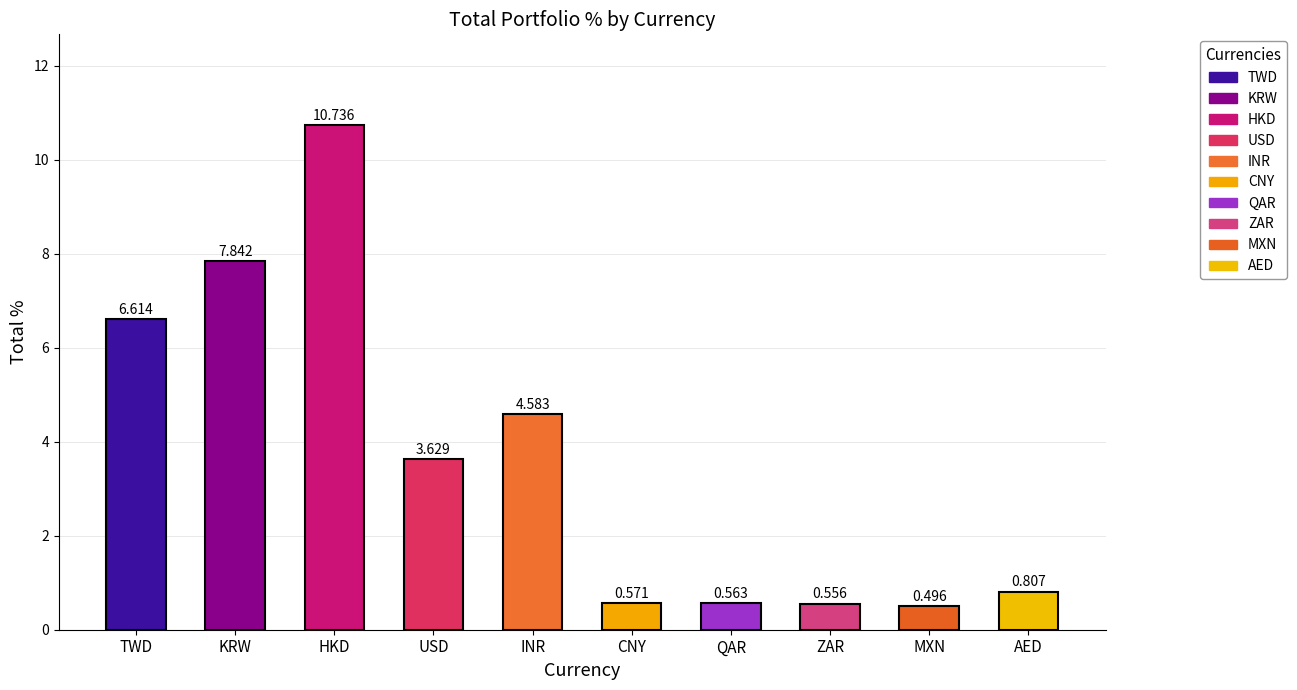

How many distinct data groups are displayed?

1